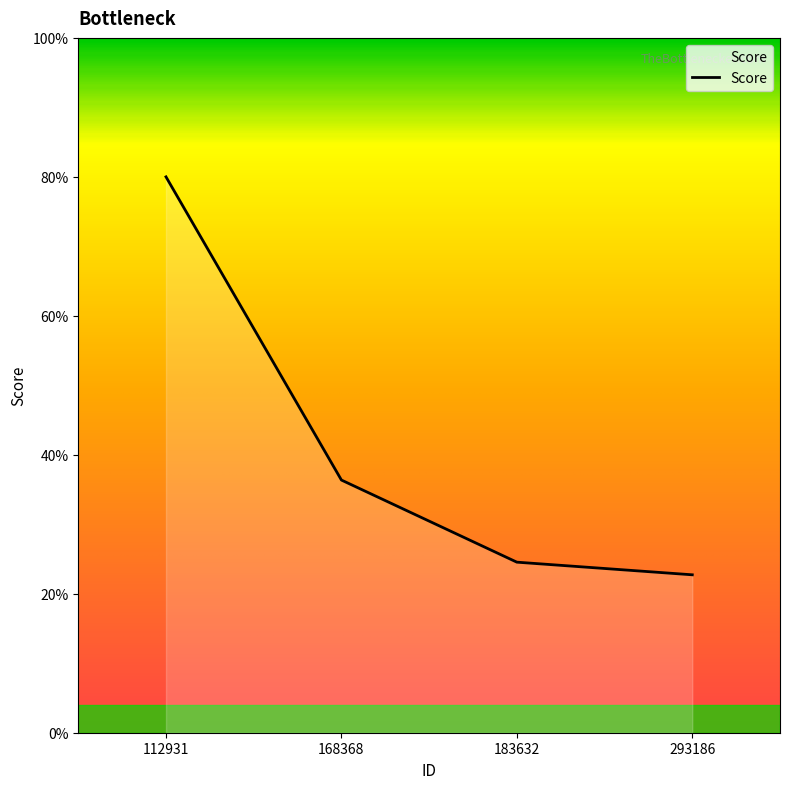

Does the chart have visible grid lines?

No